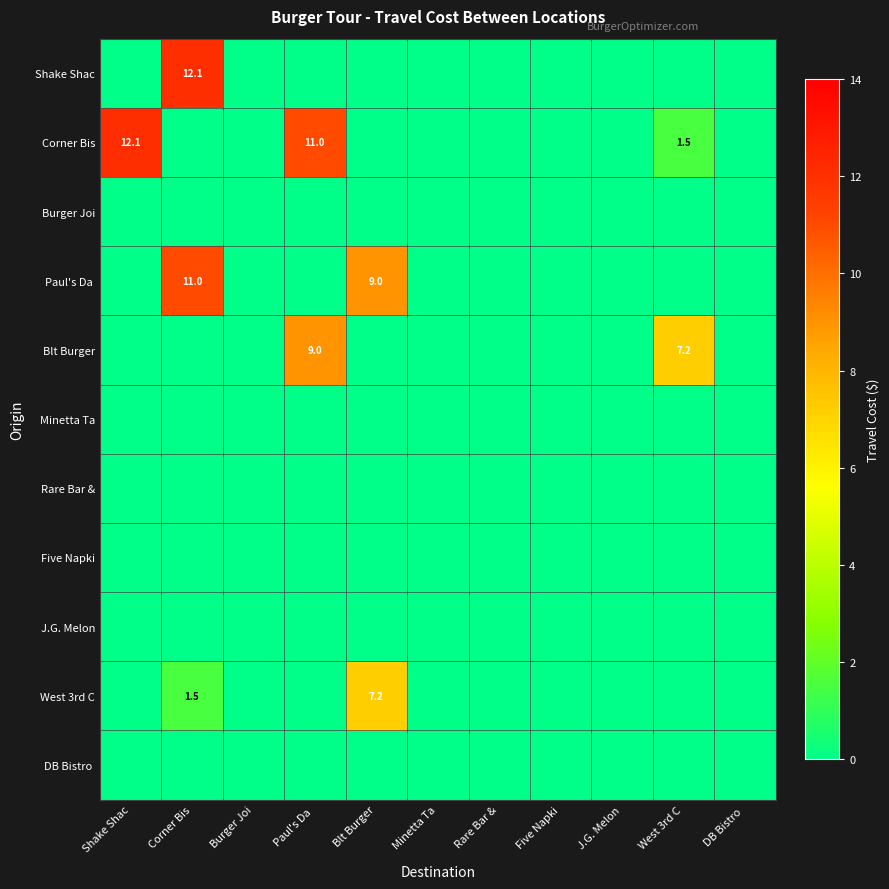

Is it true that Blt Burger equals 7.2 at West 3rd C?

True